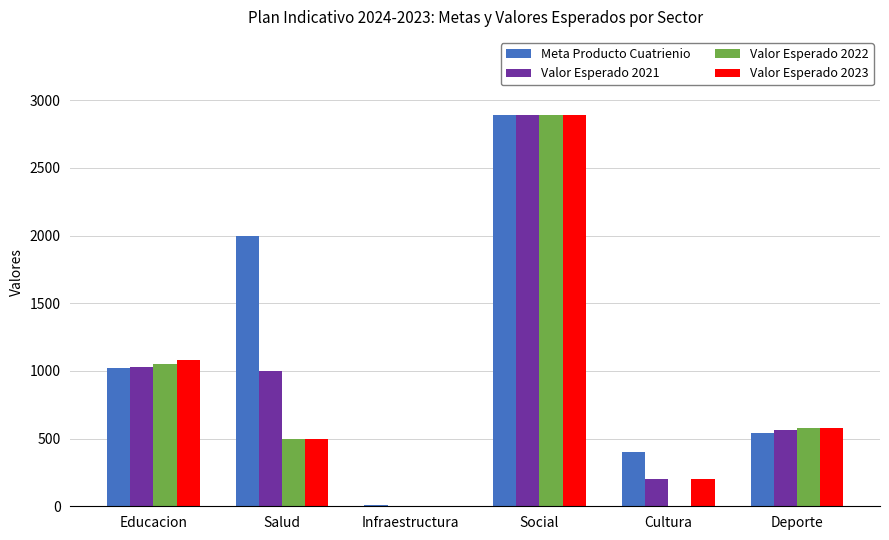

What is the maximum value shown in the chart?

2890